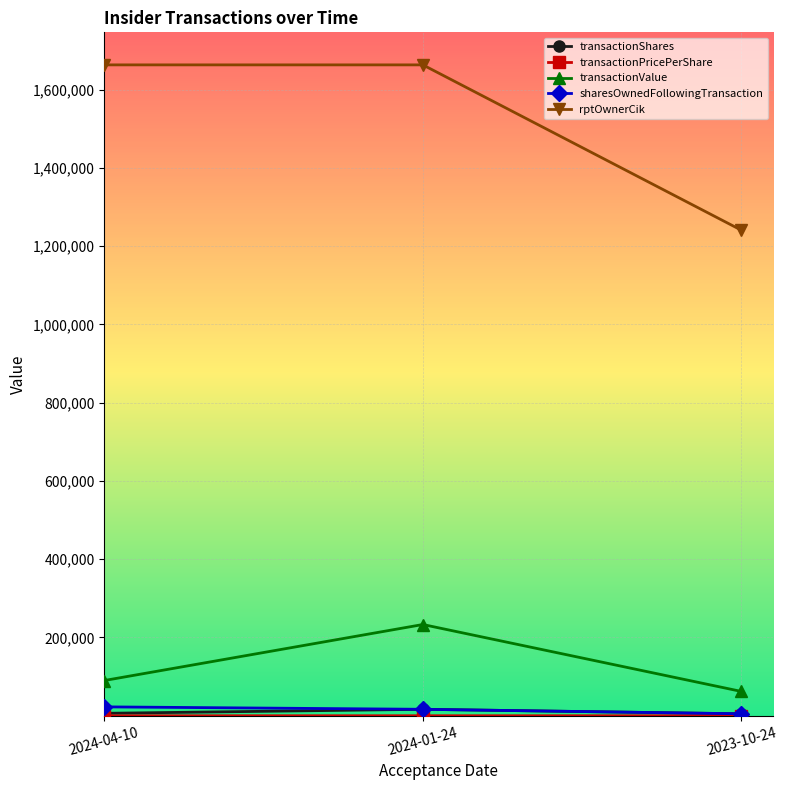

What is the label of the 2nd point from the left?

2024-01-24